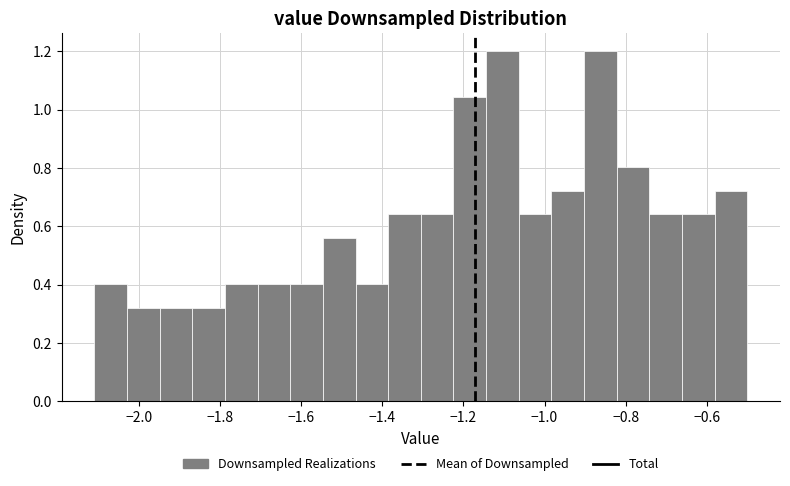

Reading left to right, transcribe this chart: for each bar, give the range it covers on the x-axis and its height. Neither the bar edges nor the heights are printed on the chart, so give them approximately, as read against the axes.

-2.10 to -2.02: 0.40
-2.02 to -1.94: 0.32
-1.94 to -1.86: 0.32
-1.86 to -1.78: 0.32
-1.78 to -1.70: 0.40
-1.70 to -1.62: 0.40
-1.62 to -1.54: 0.40
-1.54 to -1.46: 0.56
-1.46 to -1.38: 0.40
-1.38 to -1.30: 0.64
-1.30 to -1.22: 0.64
-1.22 to -1.14: 1.04
-1.14 to -1.06: 1.20
-1.06 to -0.98: 0.64
-0.98 to -0.90: 0.72
-0.90 to -0.82: 1.20
-0.82 to -0.74: 0.80
-0.74 to -0.66: 0.64
-0.66 to -0.58: 0.64
-0.58 to -0.50: 0.72